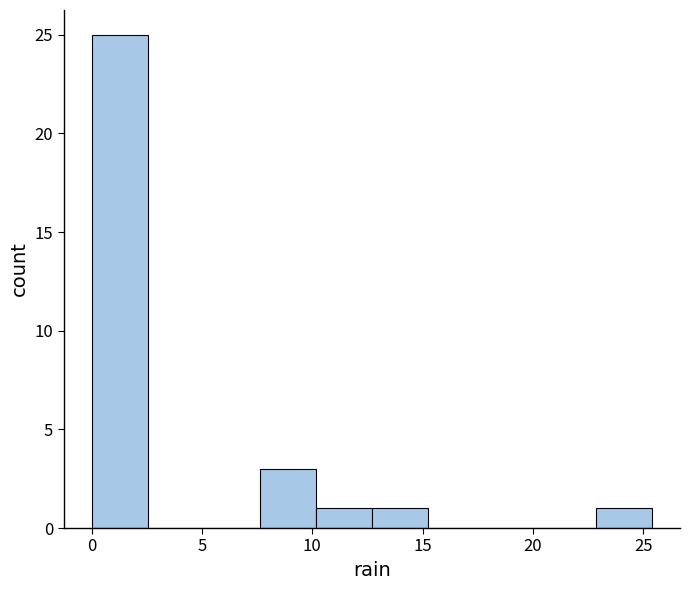

Reading left to right, list every bar in this chart as the range it spans on the x-axis followed by its height. Neither the bar edges nor the heights are printed on the chart, so give them approximately, as read against the axes.

0.0 to 2.5: 25
2.5 to 5.0: 0
5.0 to 7.5: 0
7.5 to 10.0: 3
10.0 to 12.5: 1
12.5 to 15.0: 1
15.0 to 18.0: 0
18.0 to 20.5: 0
20.5 to 23.0: 0
23.0 to 25.5: 1